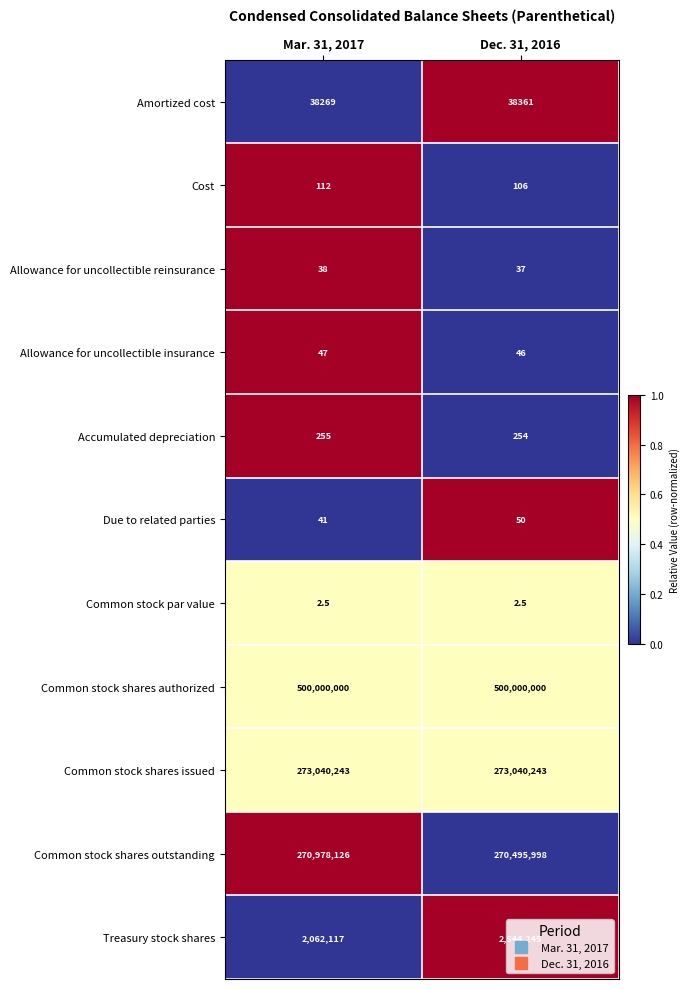

What value does the Treasury stock shares series have at Mar. 31, 2017?

2062117.0